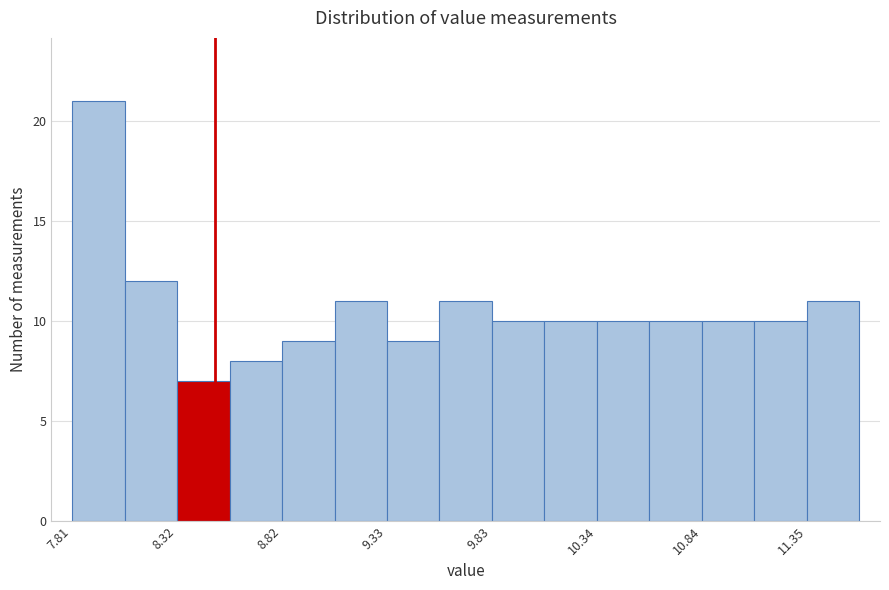

Around what value on the x-axis is the tallest bar? Give the approximate position of its centre, as read against the axis.

7.9